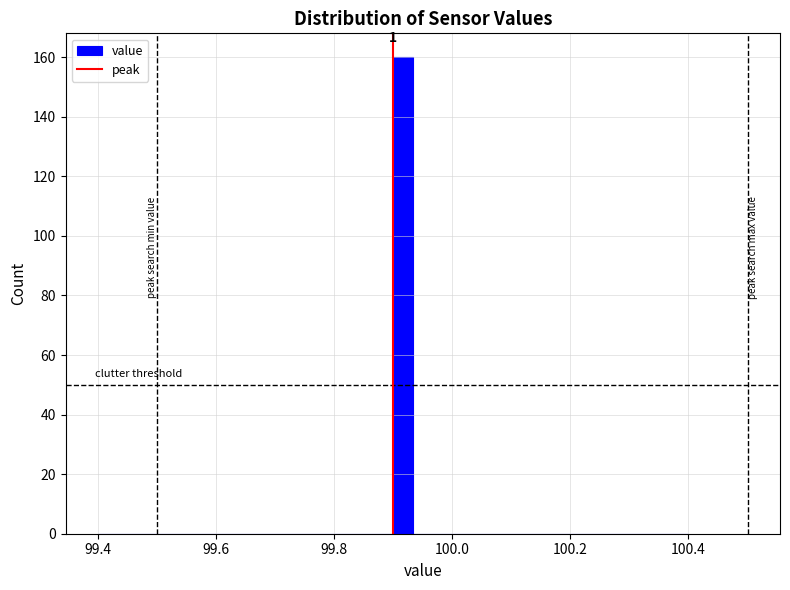

Around what value on the x-axis is the tallest bar? Give the approximate position of its centre, as read against the axis.

99.92